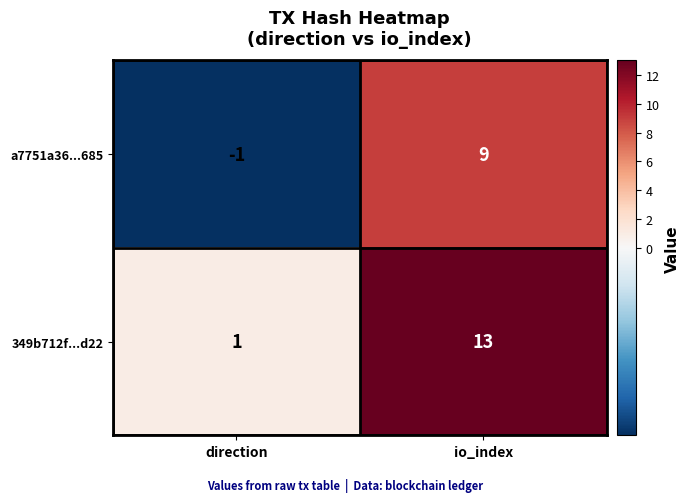

Which series changed the most between direction and io_index?

349b712f...d22